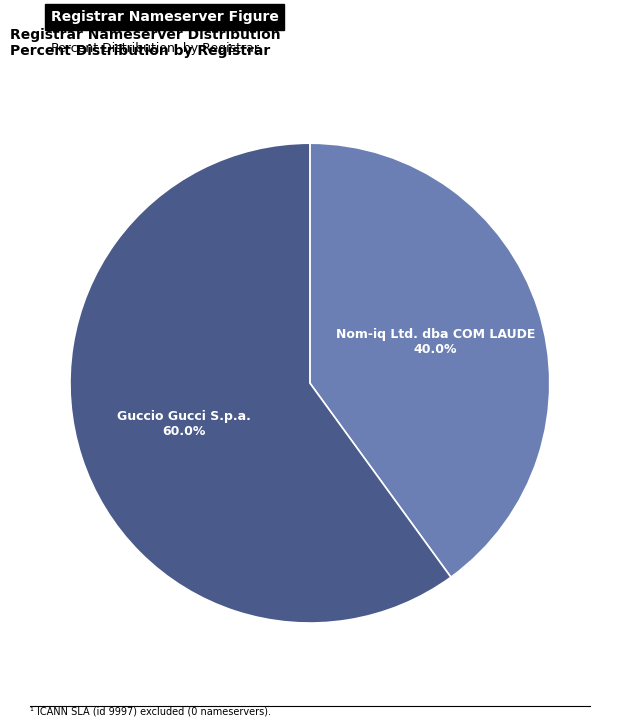

Do Nom-iq Ltd. dba COM LAUDE and Guccio Gucci S.p.a. together represent more than half of the pie?

Yes